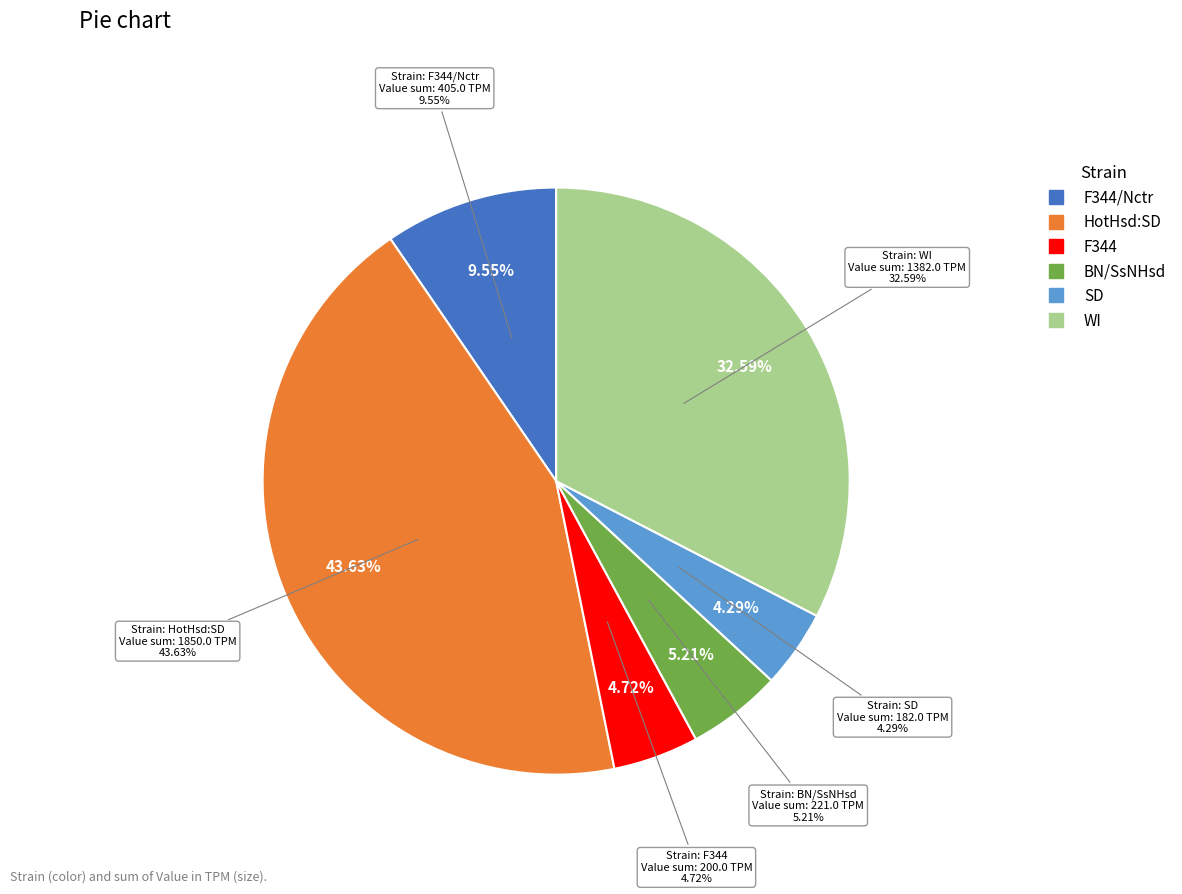

Does any single category account for the majority?

No